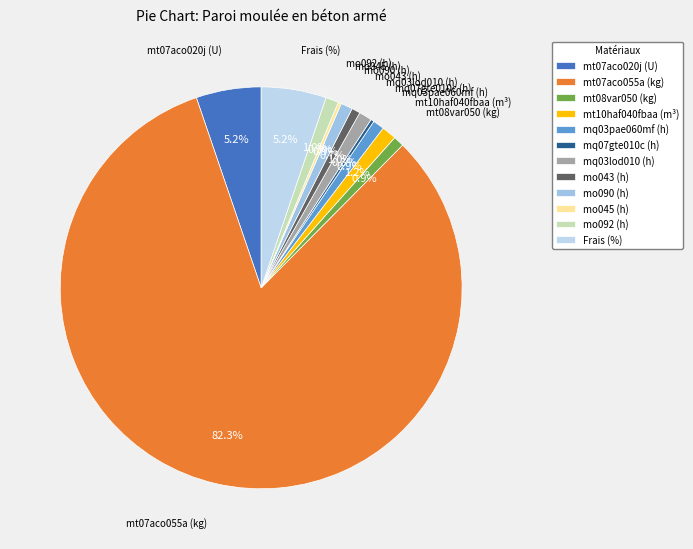

Which slice is the largest?

mt07aco055a (kg)